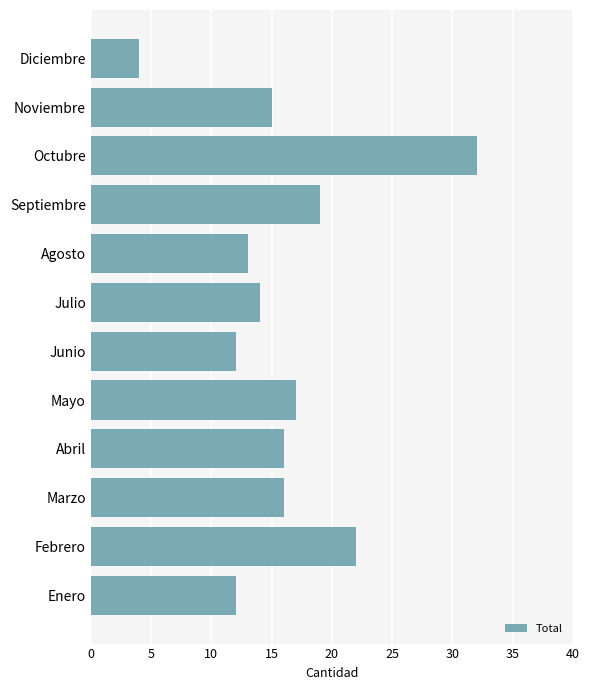

What is the approximate value at Abril, to the nearest 5?

15